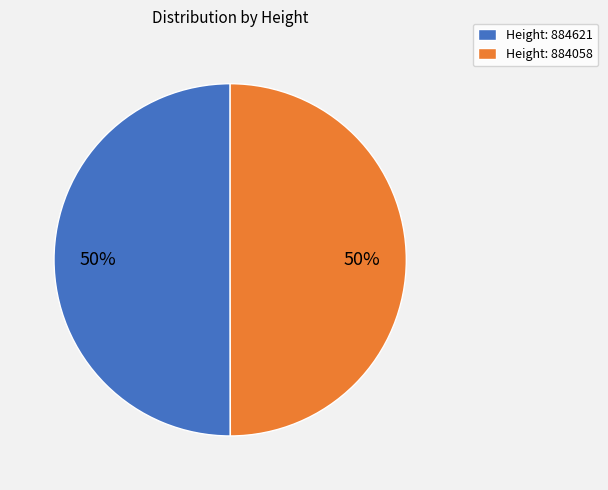

Approximately how many times larger is the value at Height: 884058 compared to Height: 884621?

1.0